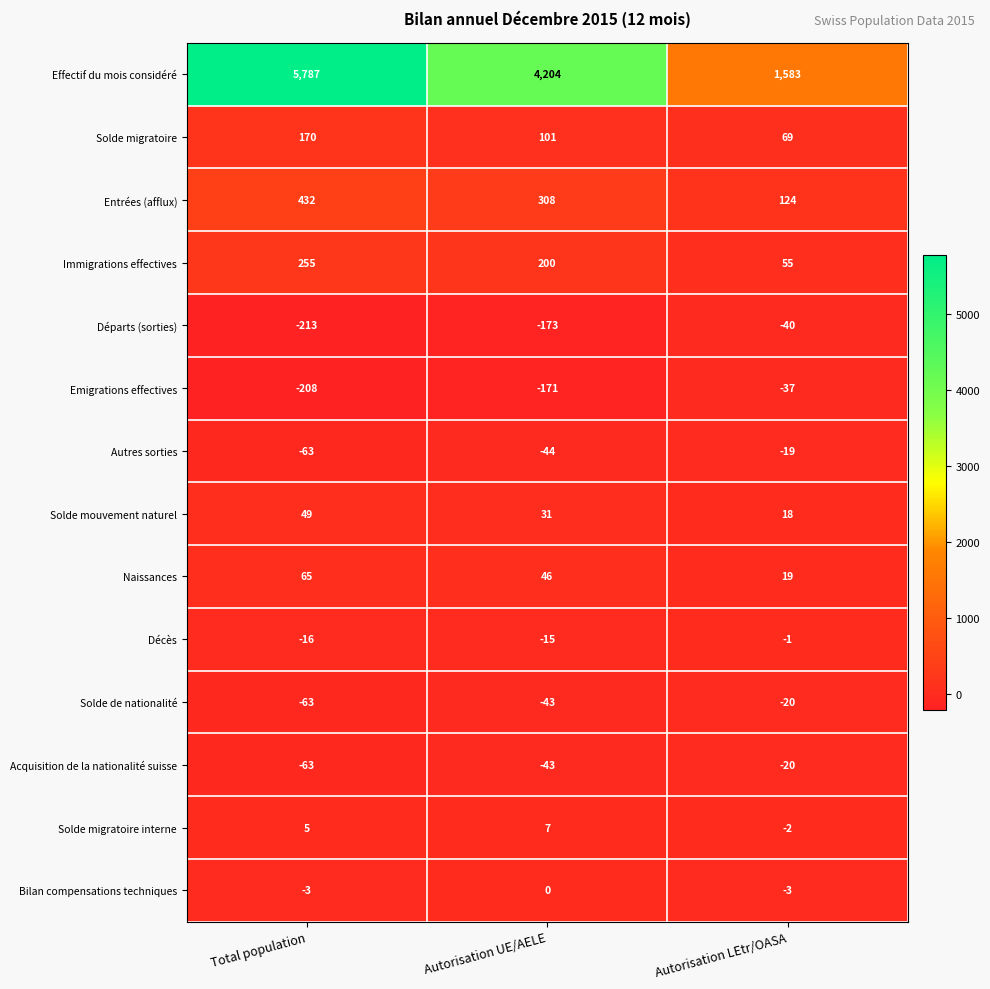

The value of Immigrations effectives at Autorisation LEtr/OASA is 55. True or false?

True